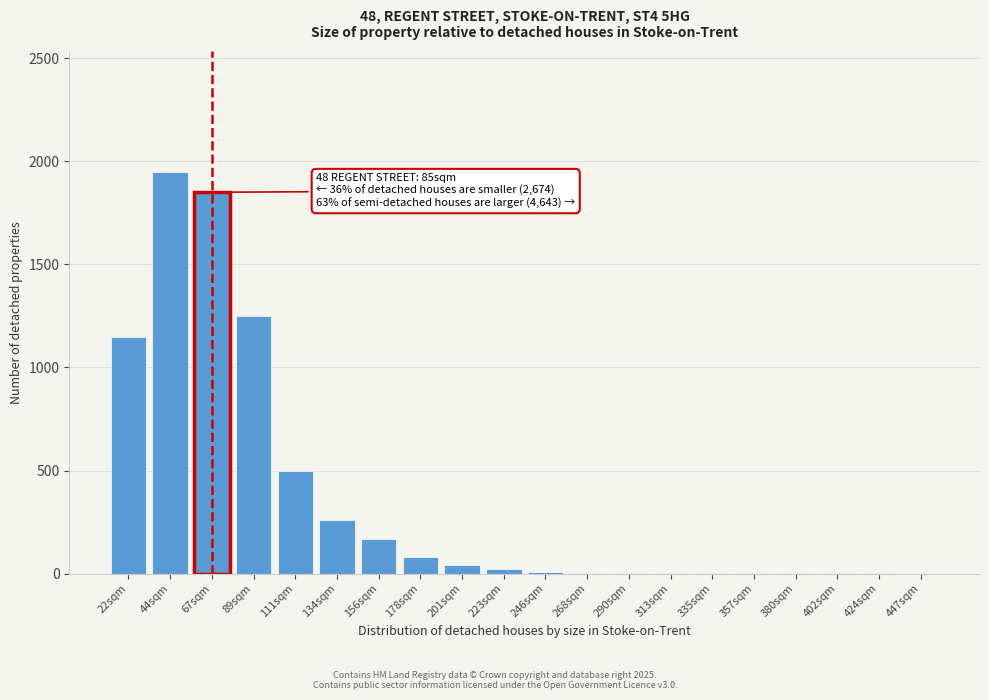

Between 178sqm and 156sqm, which is larger?

156sqm